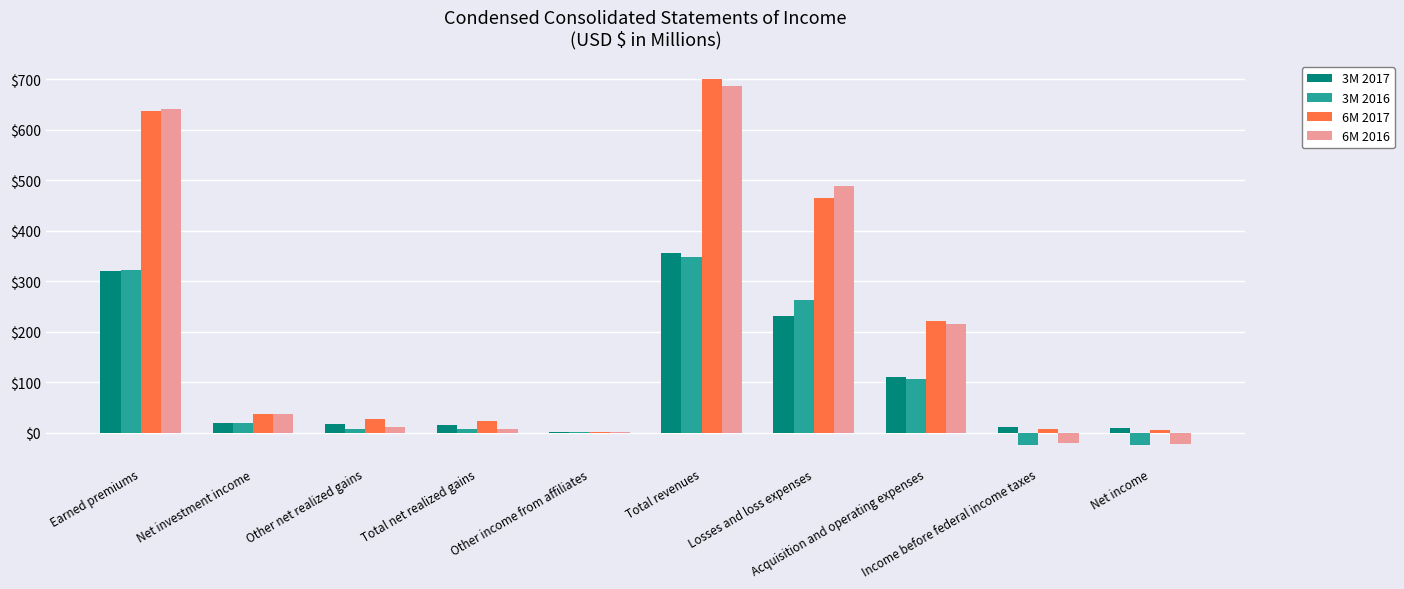

What are all the series names shown in the legend?

3M 2017, 3M 2016, 6M 2017, 6M 2016